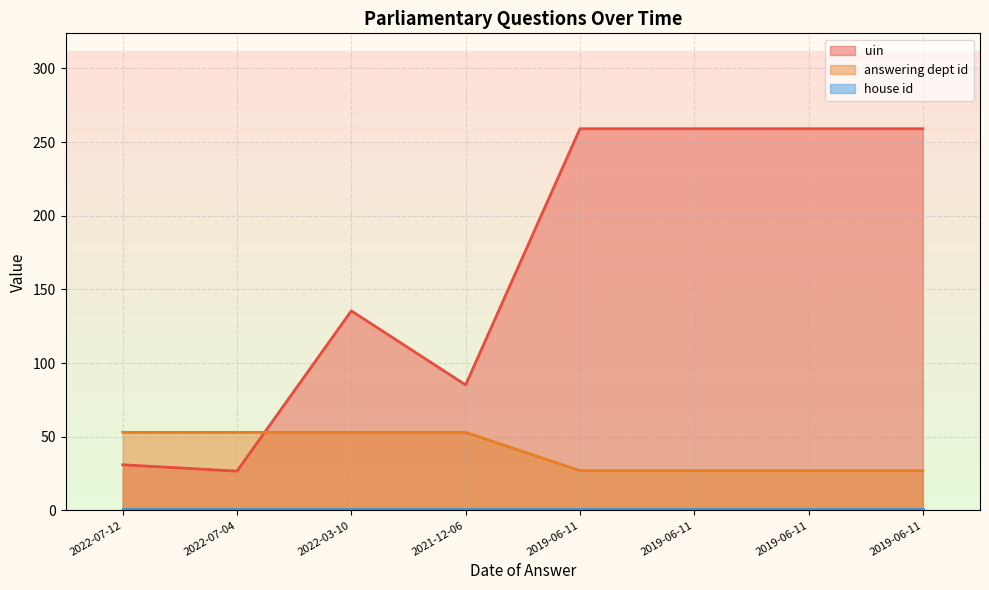

How many intersections are there between uin and answering dept id?

1